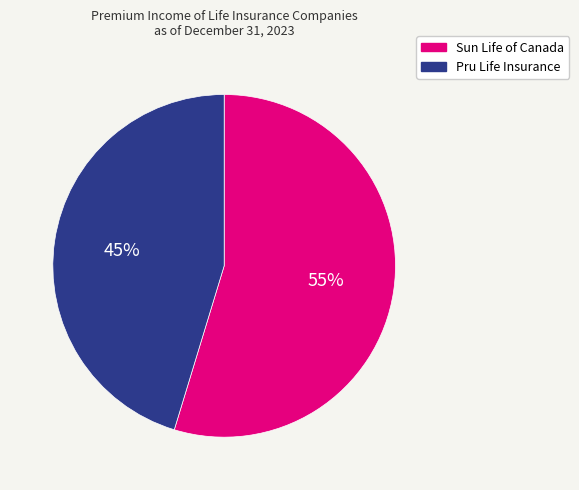

Is the sum of Sun Life of Canada and Pru Life Insurance greater than half?

Yes